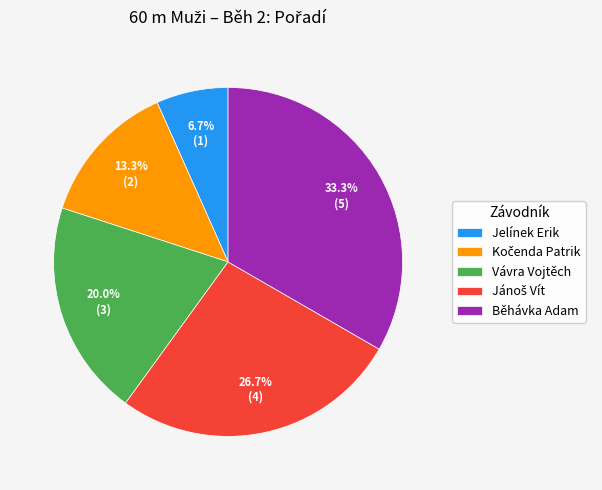

Does any single category account for the majority?

No